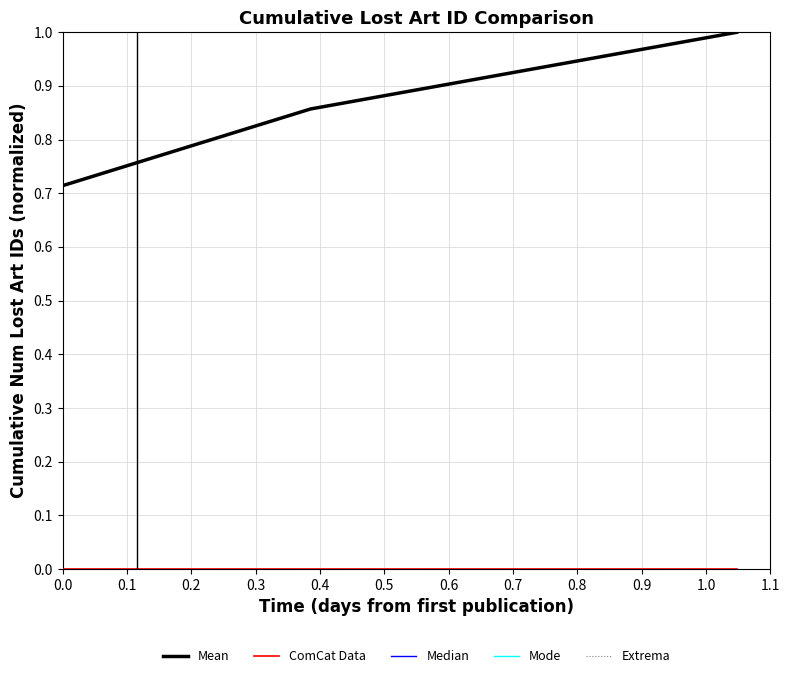

What is the maximum value shown in the chart?

1.0